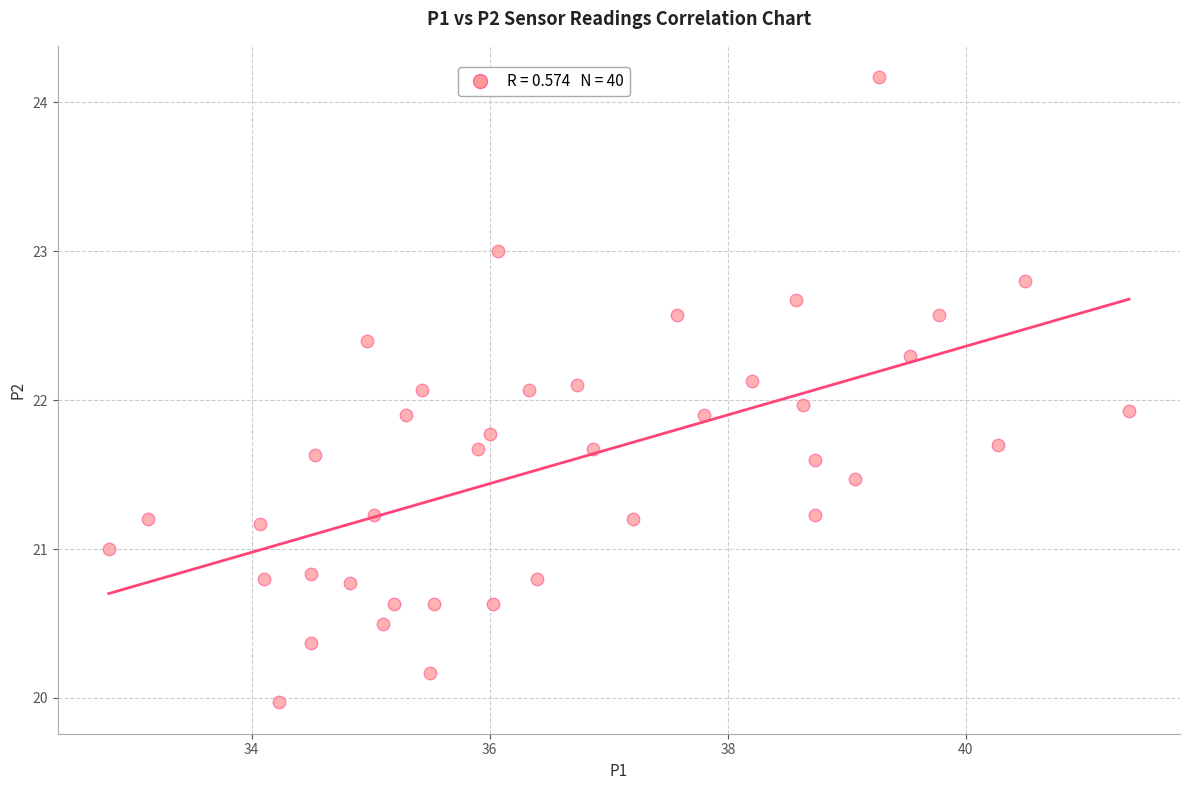

What is the range of Y values (max minus min)?

4.2